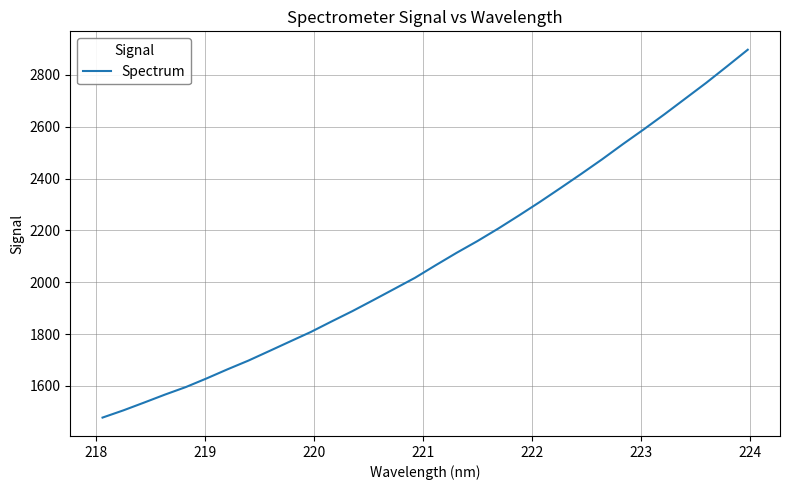

What is the difference between the maximum and minimum values?

1418.3